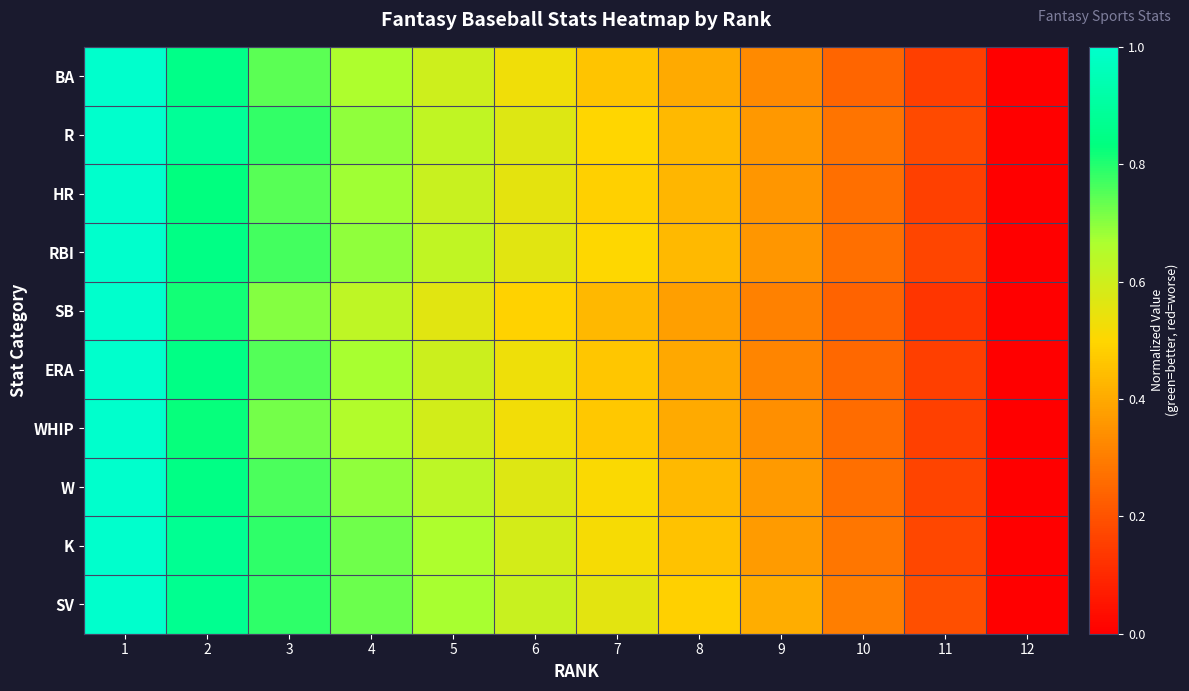

Which series changed the most between 8 and 12?

SV